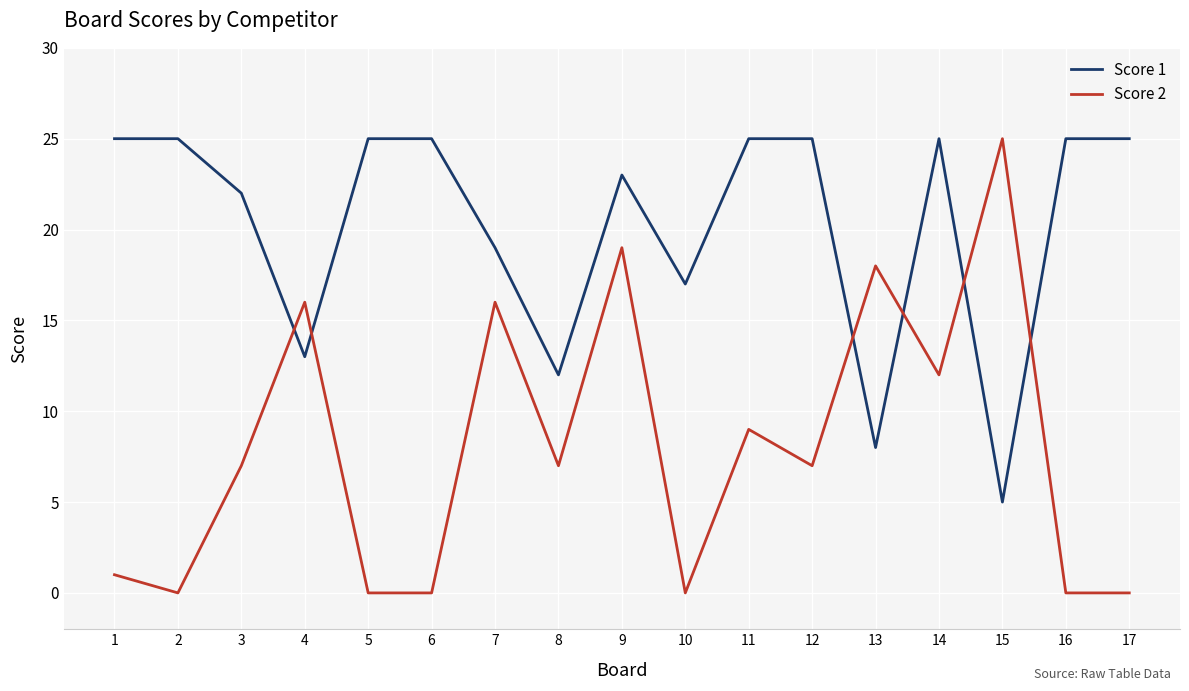

List the series in order of their overall mean, highest first.

Score 1, Score 2